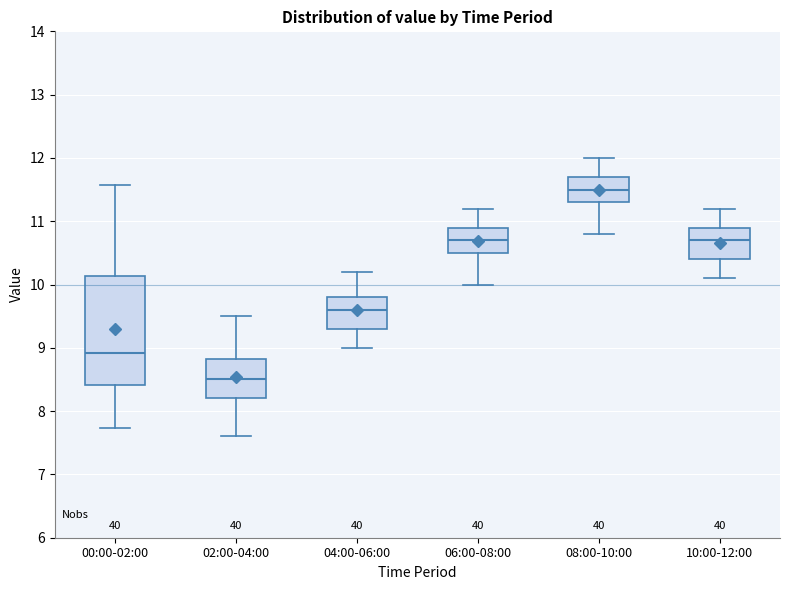

Where does the lower whisker of the box for 10:00-12:00 end on the y-axis? The values are not printed on the chart, so give them approximately, as read against the axis.

10.1